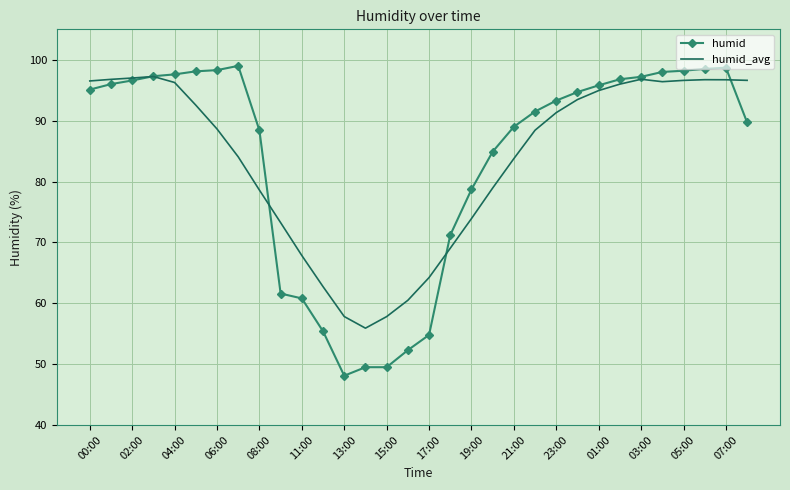

What is the maximum value for humid?

99.0